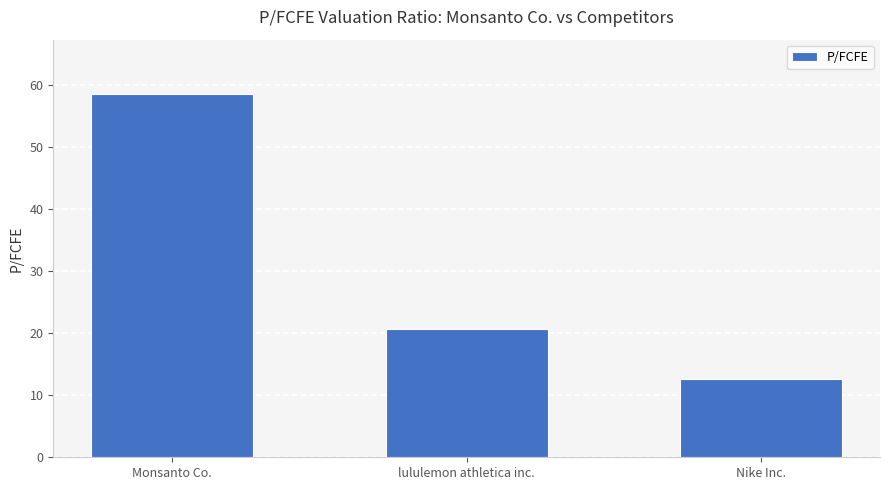

Between Nike Inc. and lululemon athletica inc., which is larger?

lululemon athletica inc.